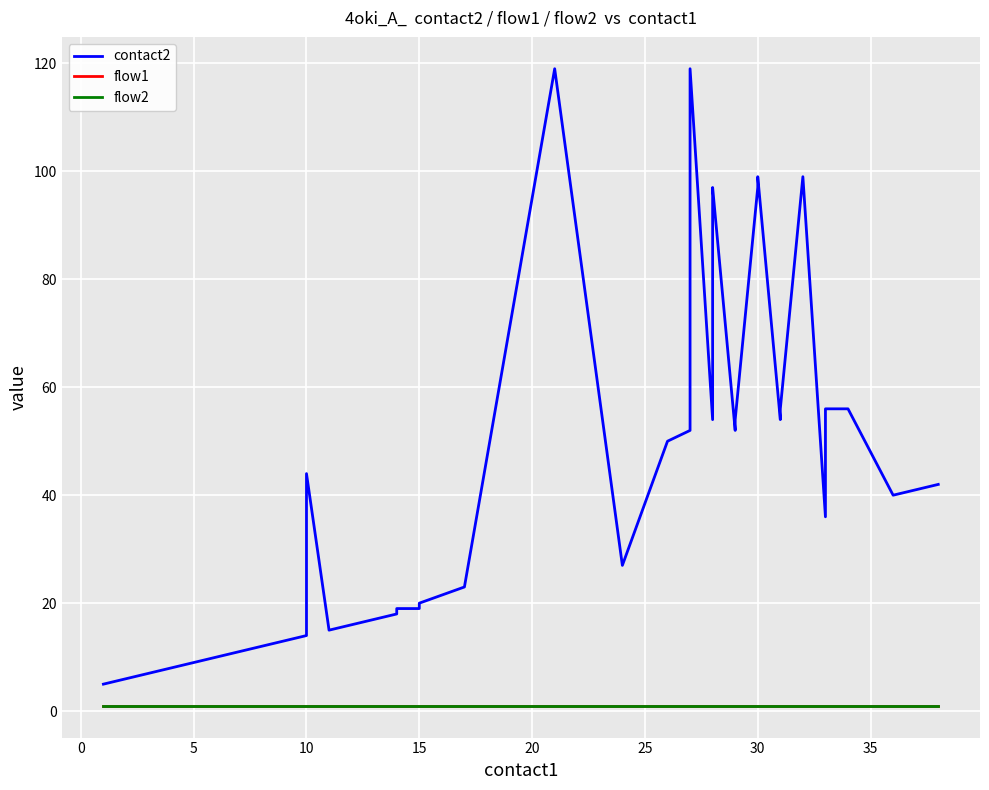

What is the lowest value of the flow2 series?

1